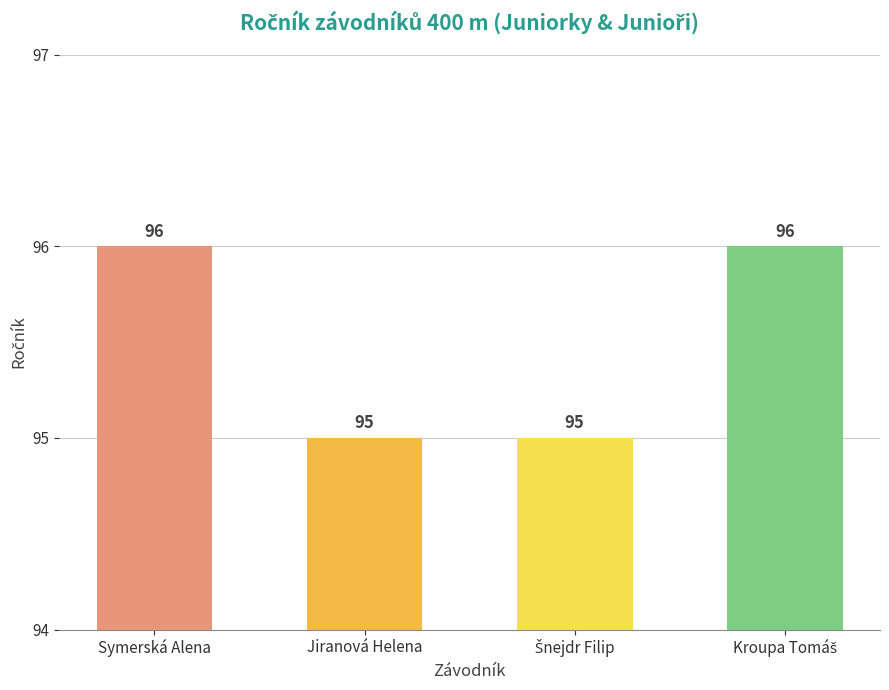

What is the label of the 4th bar from the right?

Symerská Alena